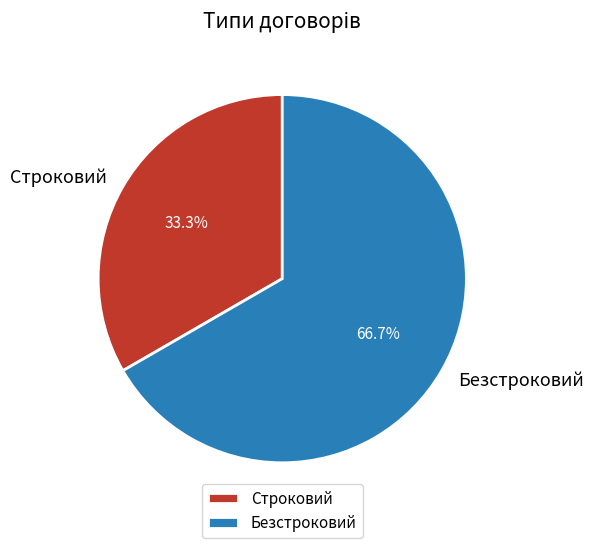

Which category has the smallest portion of the pie?

Строковий